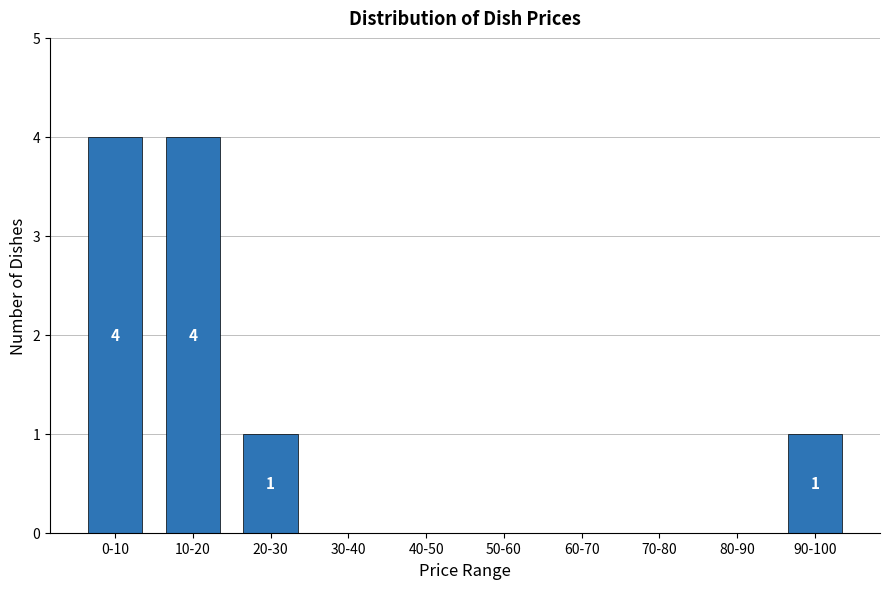

Reading left to right, transcribe all the data shown in this chart.

0-10=4	10-20=4	20-30=1	30-40=0	40-50=0	50-60=0	60-70=0	70-80=0	80-90=0	90-100=1